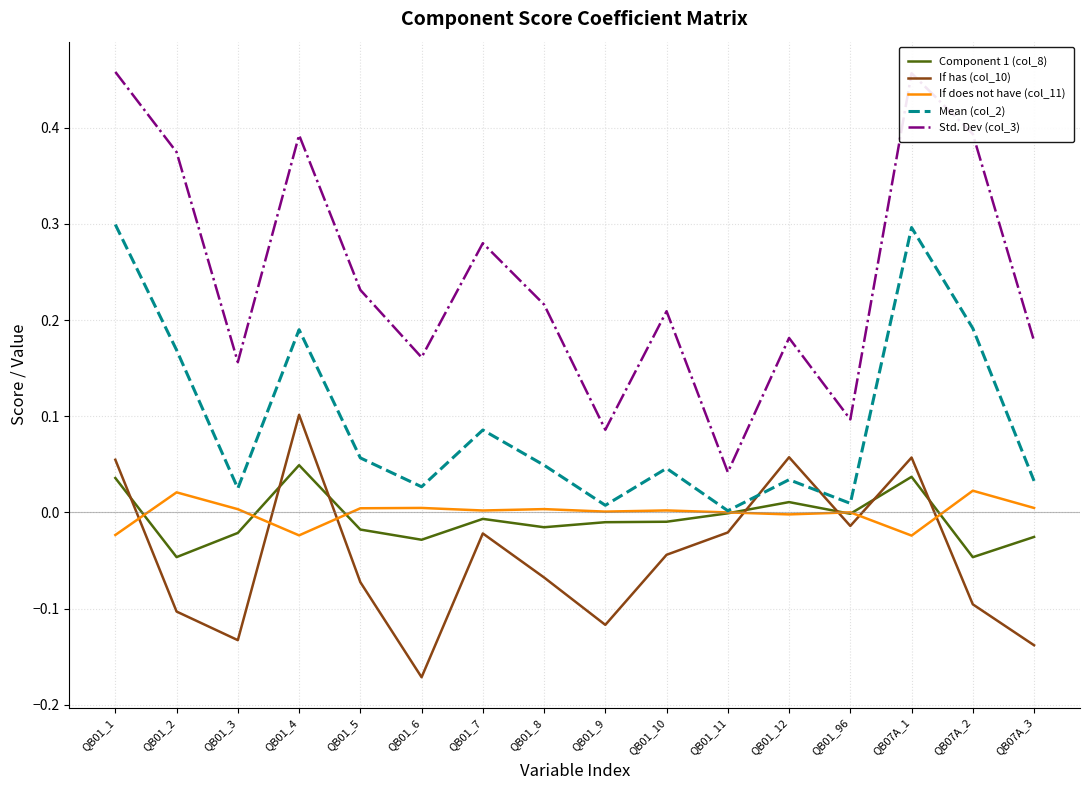

Where is the first local minimum for If has (col_10)?

QB01_3